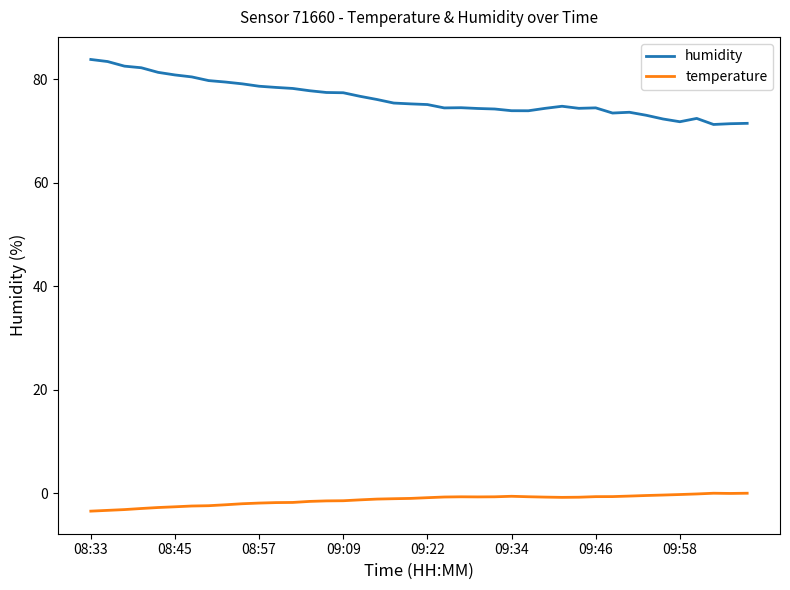

Which series has the largest total across all categories?

humidity